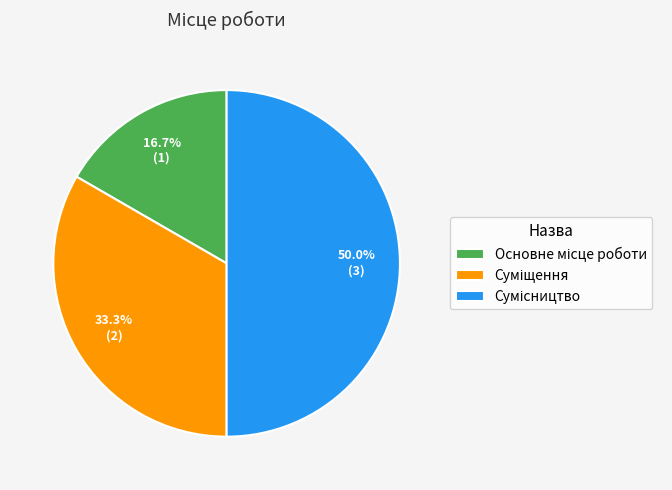

To the nearest percent, what is the difference between the Основне місце роботи and Сумісництво slice percentages?

33%